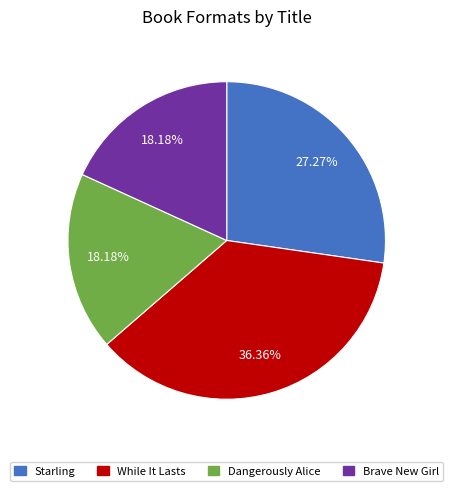

Which slice is the largest?

While It Lasts